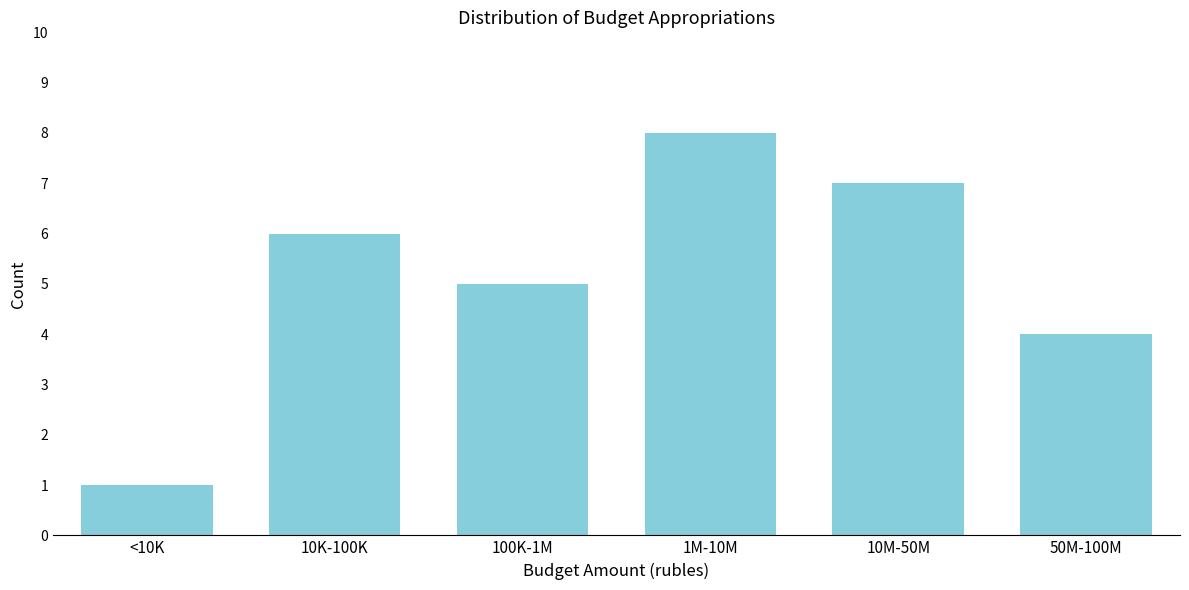

Reading left to right, transcribe all the data shown in this chart.

<10K=1	10K-100K=6	100K-1M=5	1M-10M=8	10M-50M=7	50M-100M=4